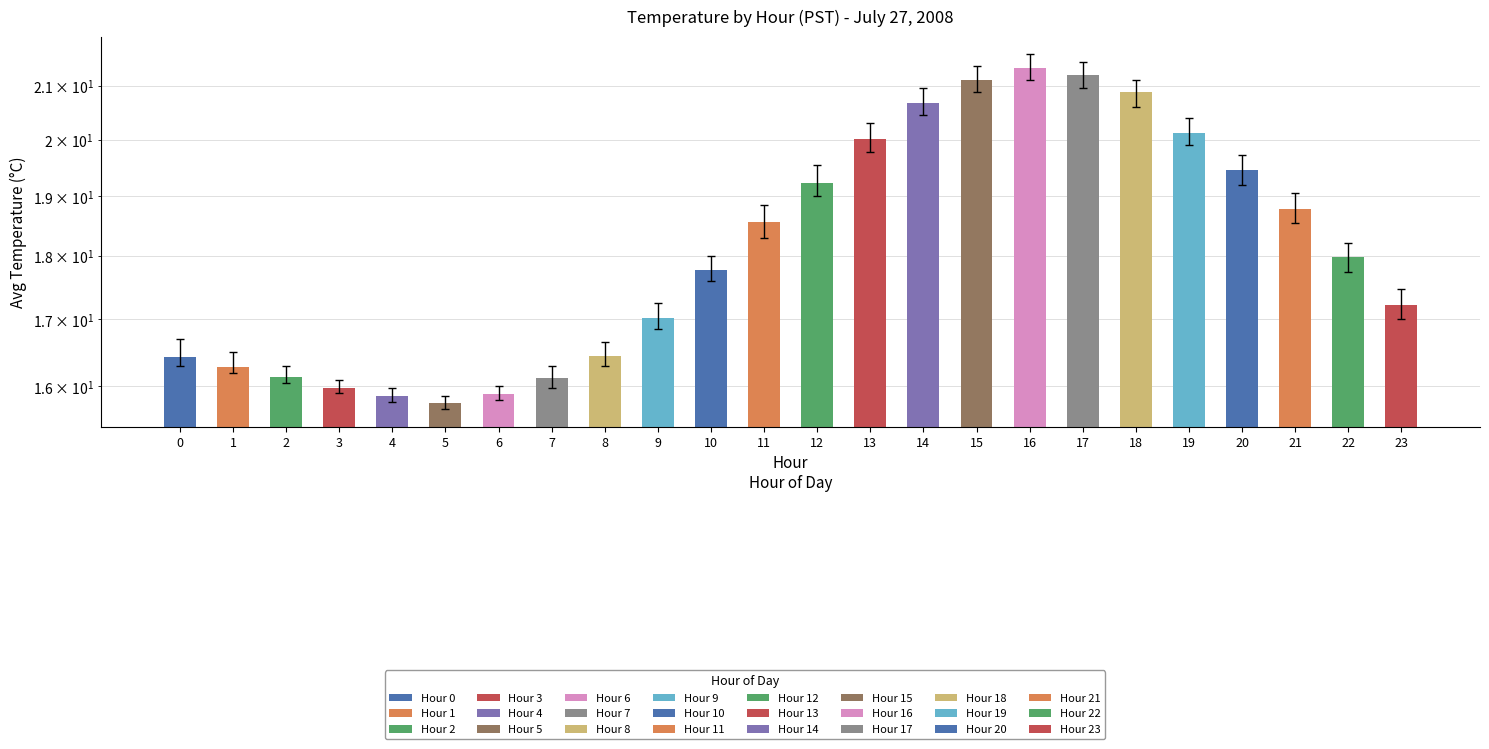

Rank the categories by value from highest to lowest.

16, 17, 15, 18, 14, 19, 13, 20, 12, 21, 11, 22, 10, 23, 9, 8, 0, 1, 2, 7, 3, 6, 4, 5